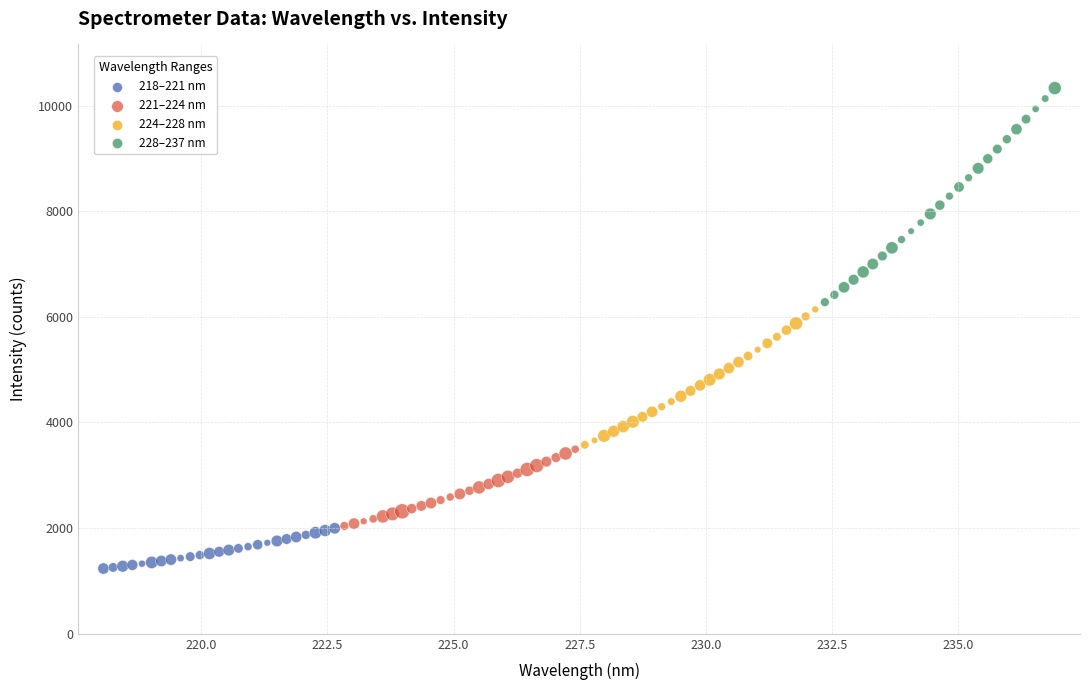

Which series reaches the maximum Y coordinate?

228–237 nm